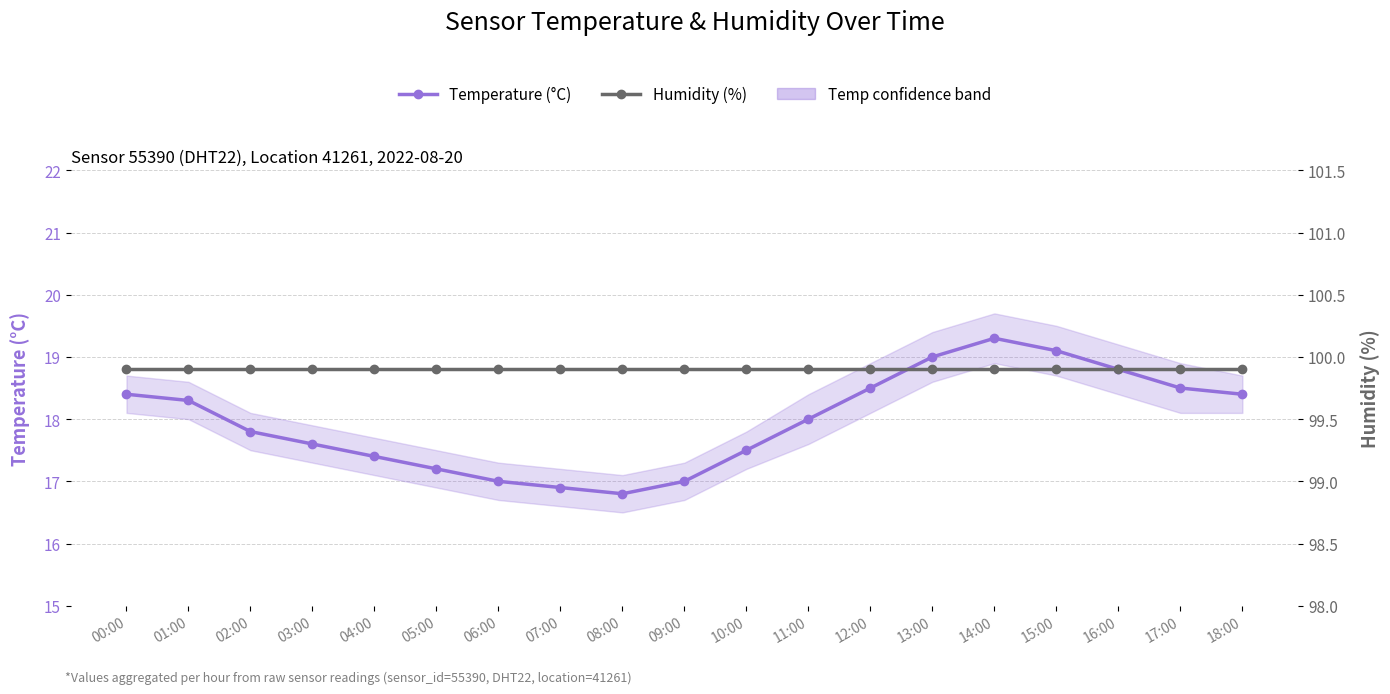

Reading left to right, transcribe all the data shown in this chart.

Temperature (°C): 00:00=18.4	01:00=18.3	02:00=17.8	03:00=17.6	04:00=17.4	05:00=17.2	06:00=17.0	07:00=16.9	08:00=16.8	09:00=17.0	10:00=17.5	11:00=18.0	12:00=18.5	13:00=19.0	14:00=19.3	15:00=19.1	16:00=18.8	17:00=18.5	18:00=18.4
Humidity (%): 00:00=99.9	01:00=99.9	02:00=99.9	03:00=99.9	04:00=99.9	05:00=99.9	06:00=99.9	07:00=99.9	08:00=99.9	09:00=99.9	10:00=99.9	11:00=99.9	12:00=99.9	13:00=99.9	14:00=99.9	15:00=99.9	16:00=99.9	17:00=99.9	18:00=99.9